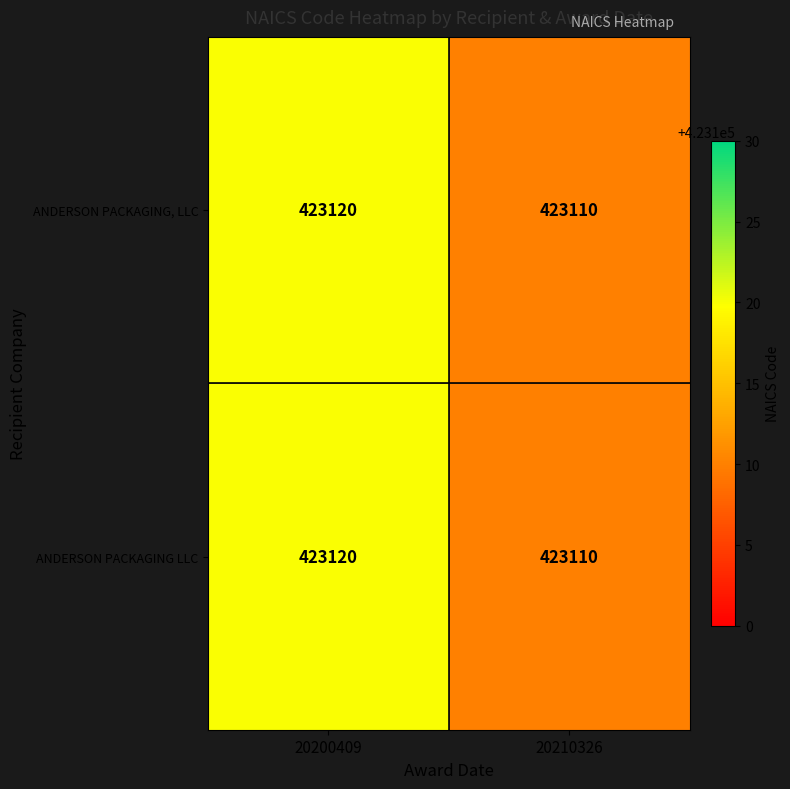

List the labels in order of ANDERSON PACKAGING LLC value, smallest first.

20210326, 20200409